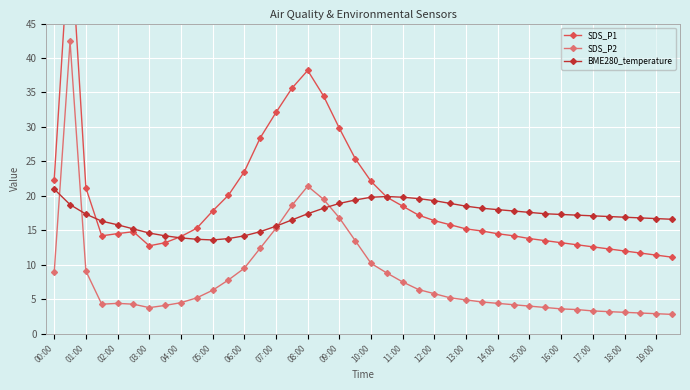

Where is SDS_P2 nearest to the value 22?

08:00